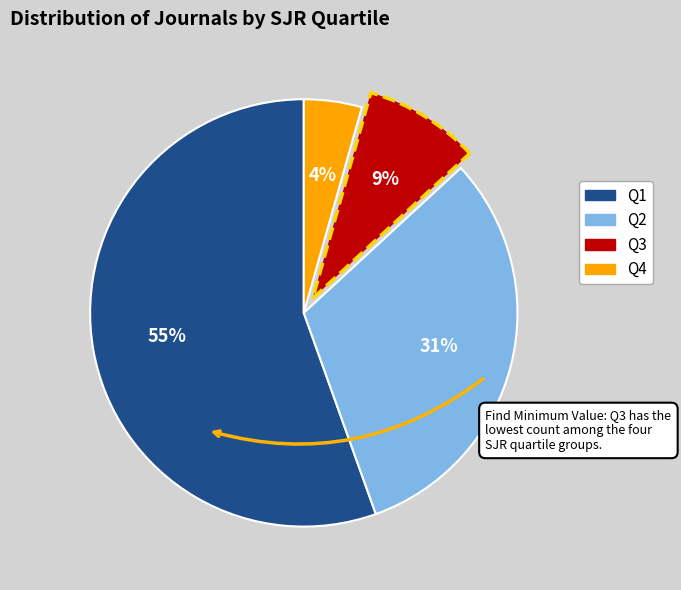

Which slice is the largest?

Q1